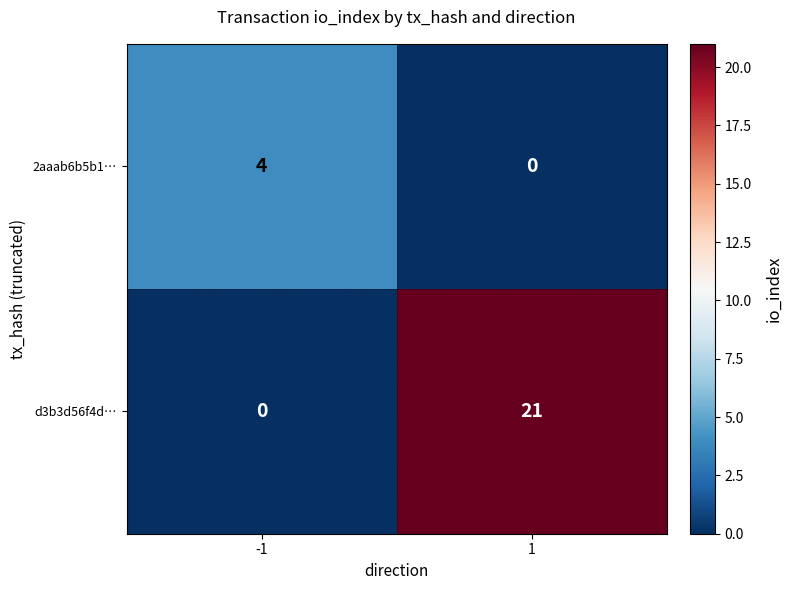

The value of d3b3d56f4d… at 1 is 33. True or false?

False